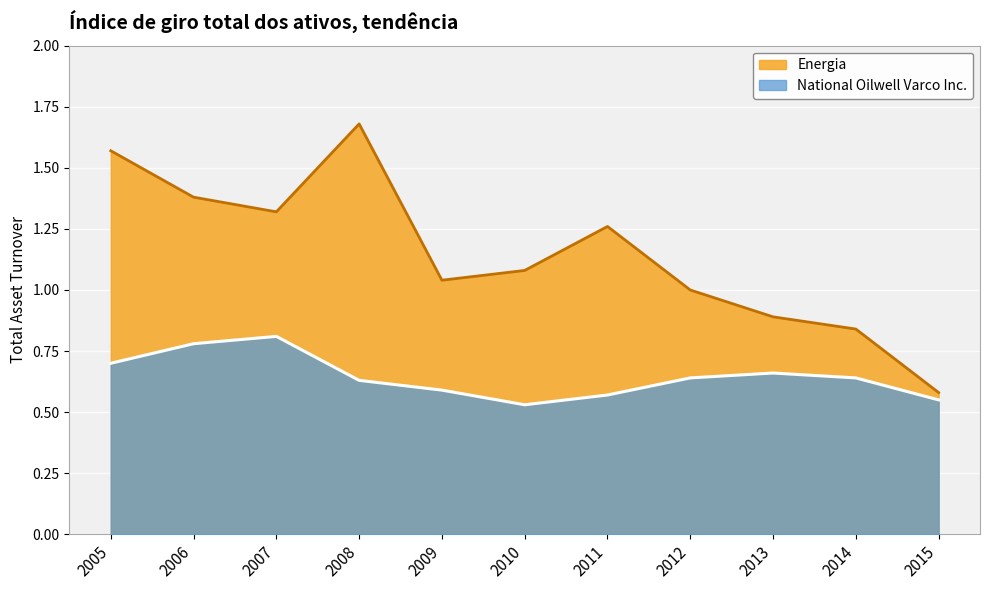

True or false: National Oilwell Varco Inc. and Energia cross at least once.

False